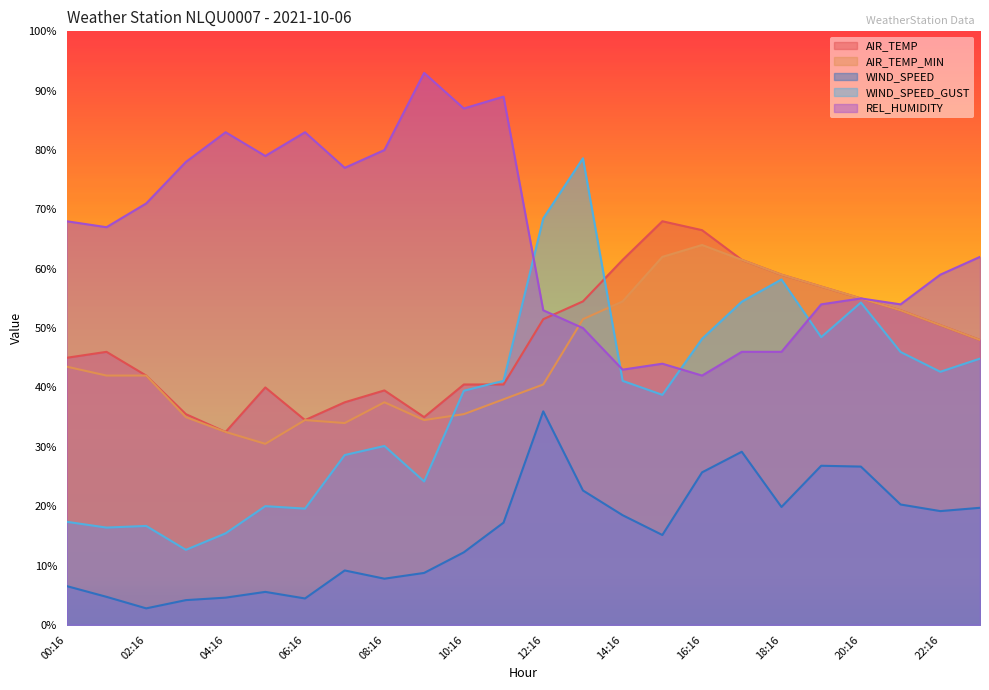

At which label does AIR_TEMP_MIN reach its peak?

16:16